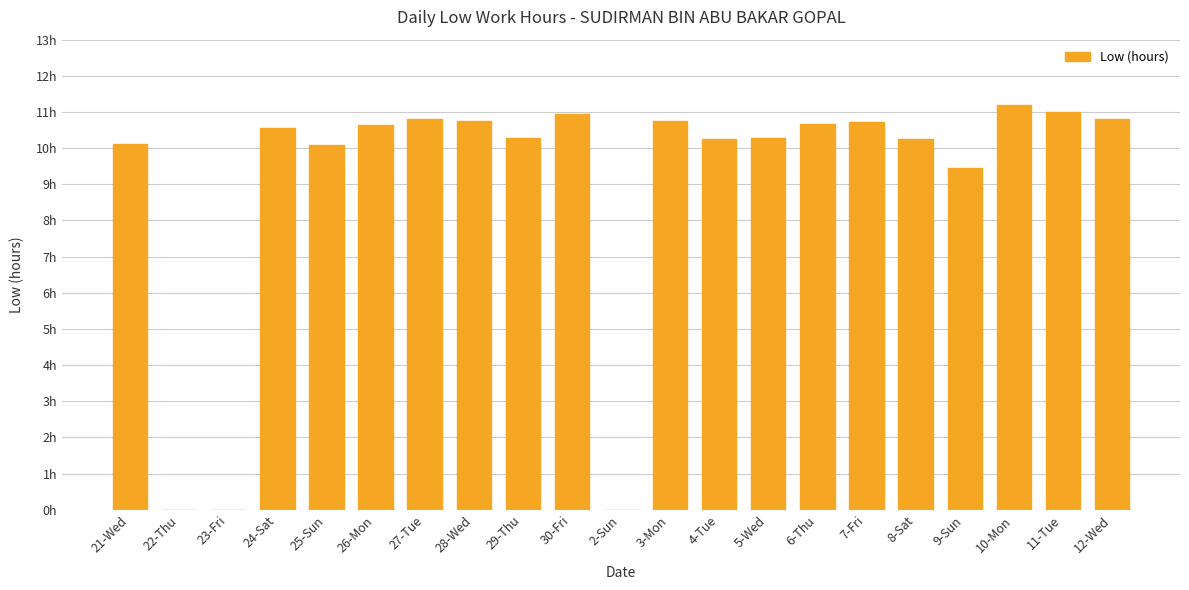

Are the bars horizontal?

No